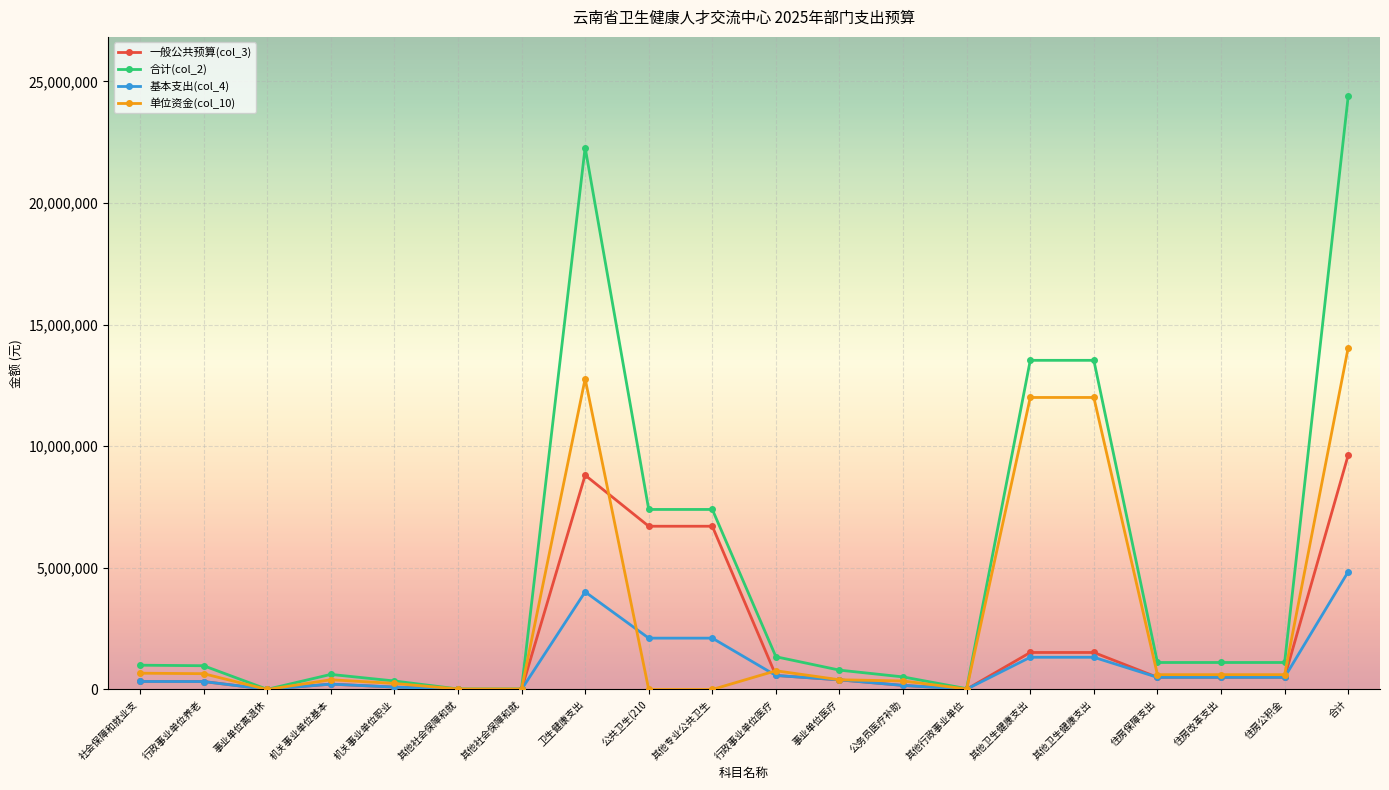

Between 公务员医疗补助 and 其他行政事业单位, which series saw the biggest shift?

合计(col_2)